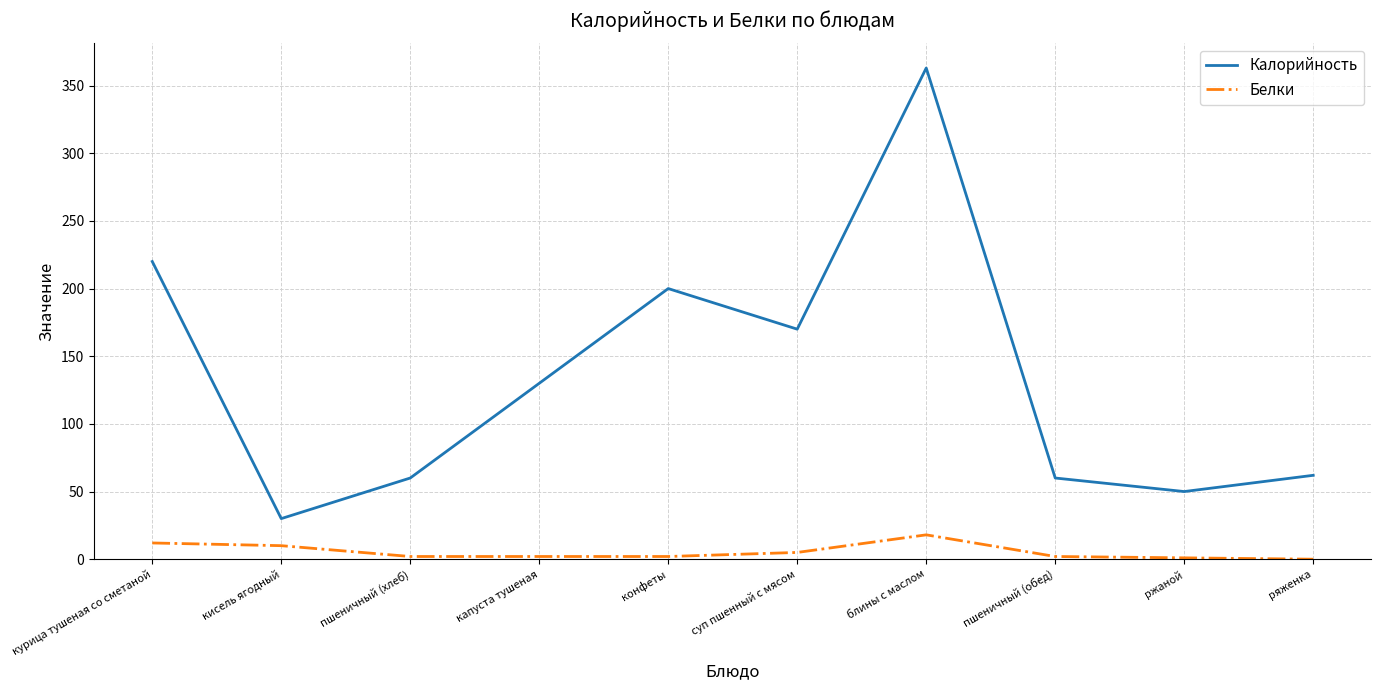

At which category is the sum across all series the highest?

блины с маслом